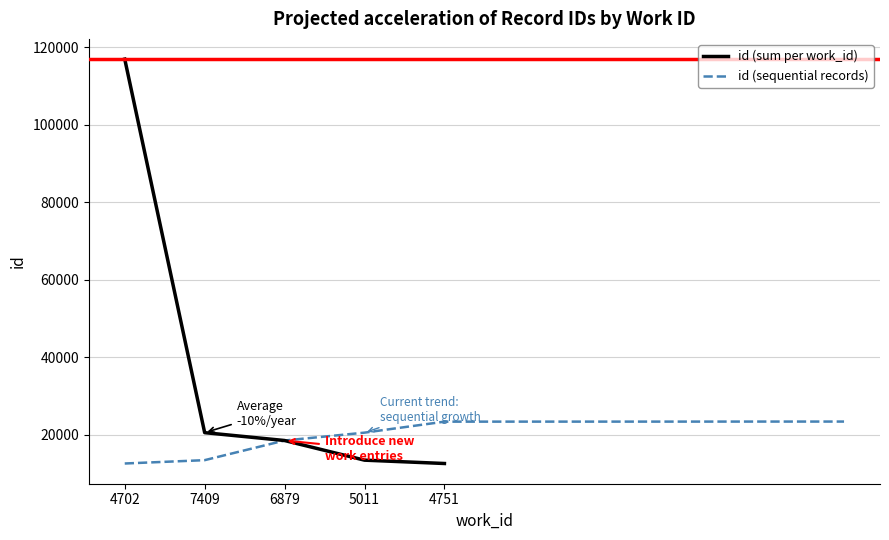

The id (sequential records) series shows 13436 at 7409. True or false?

True